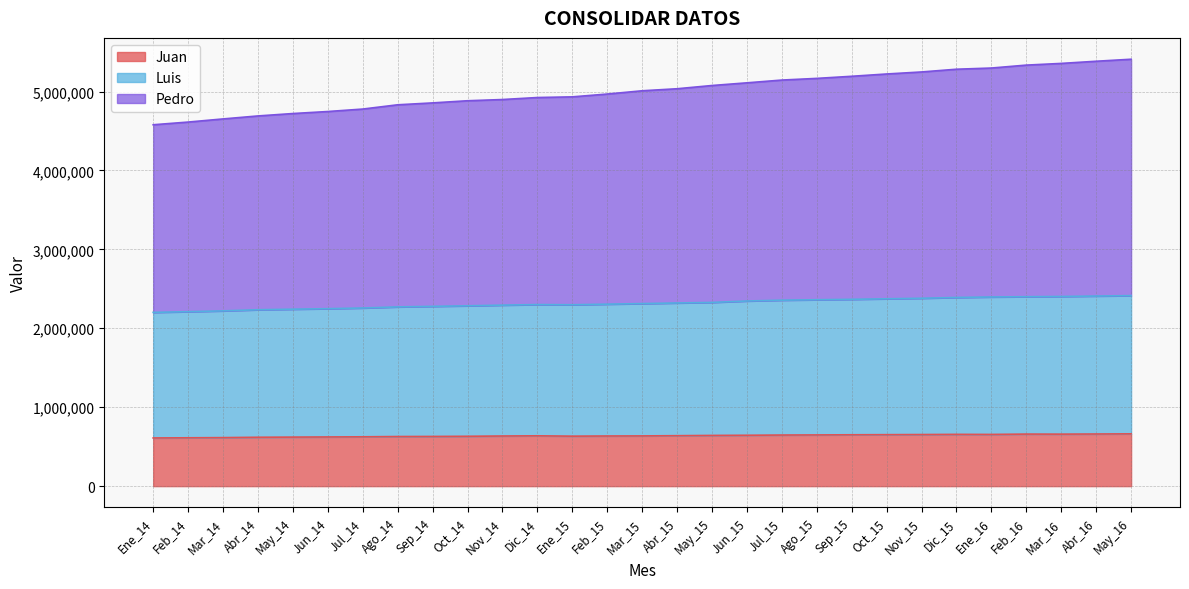

Where does the Pedro series first go above 5009511?

Abr_15